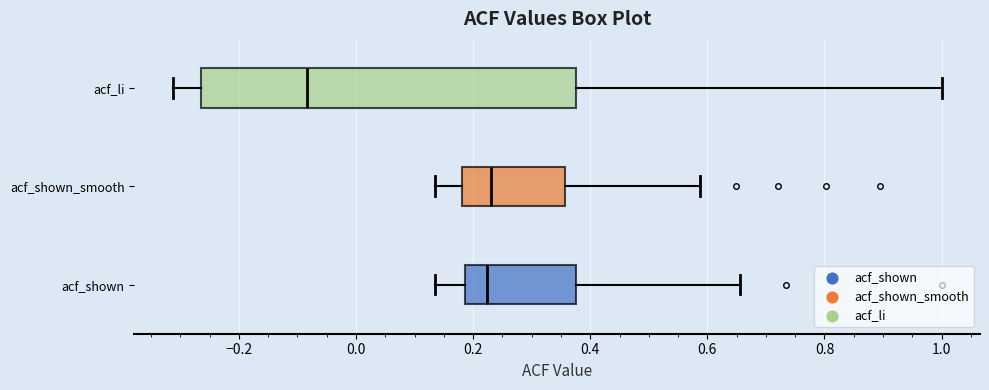

Where does the left whisker of the box for acf_li end on the x-axis? The values are not printed on the chart, so give them approximately, as read against the axis.

-0.32